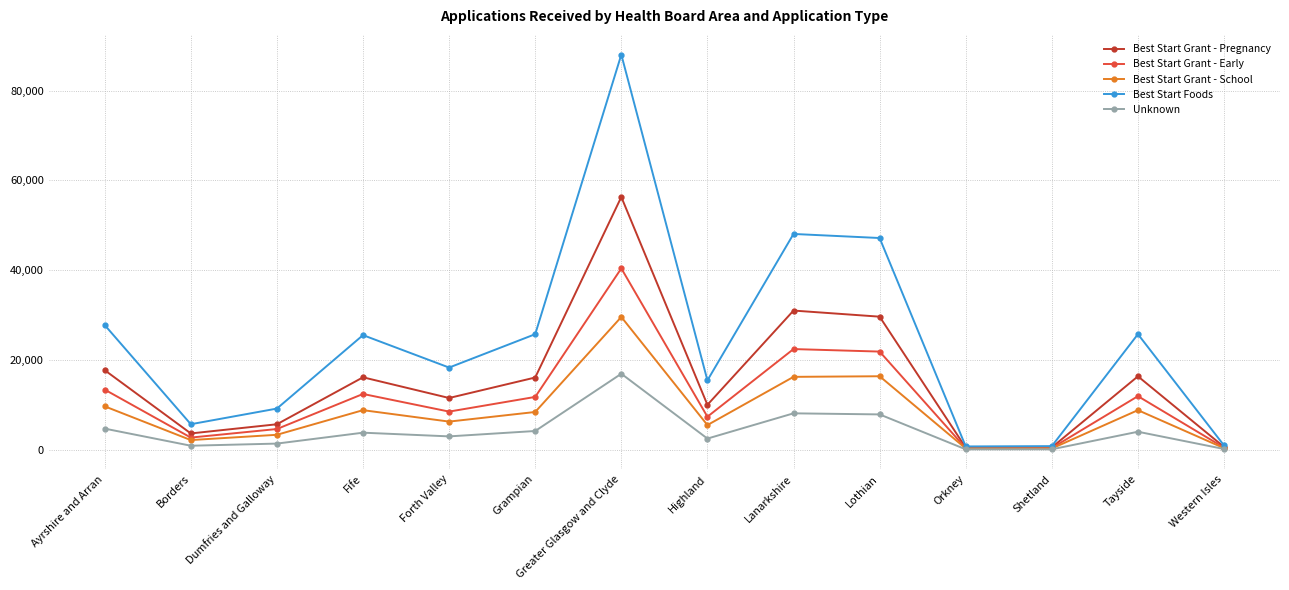

How many interior local peaks does the Best Start Grant - Early series have?

4